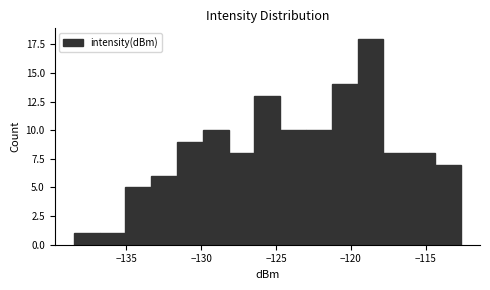

Around what value on the x-axis is the tallest bar? Give the approximate position of its centre, as read against the axis.

-118.5